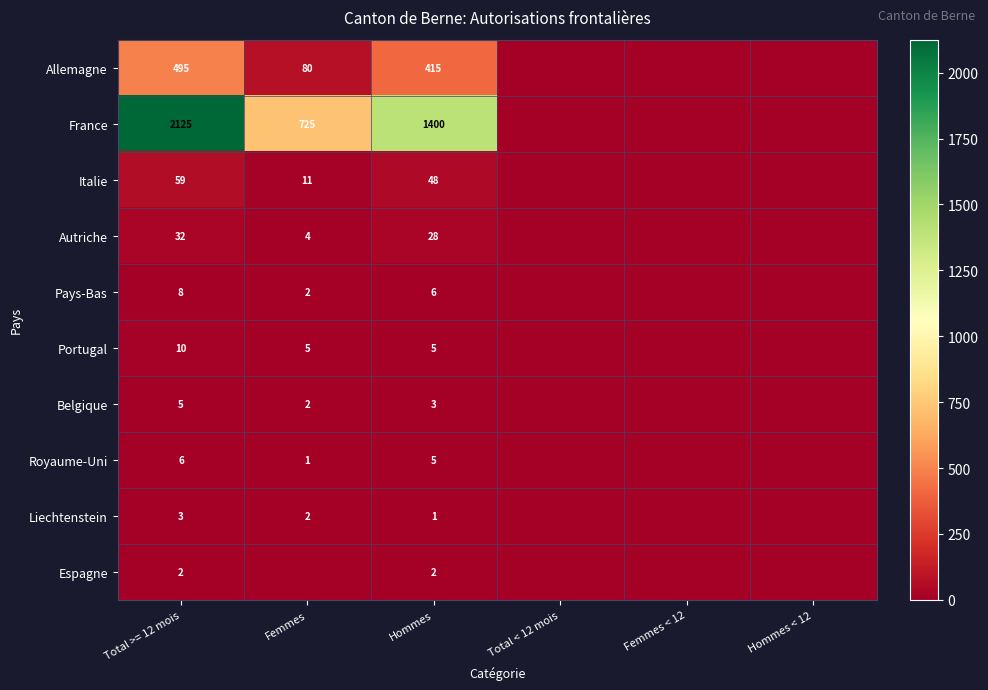

Which category has the highest value across all series?

Total >= 12 mois